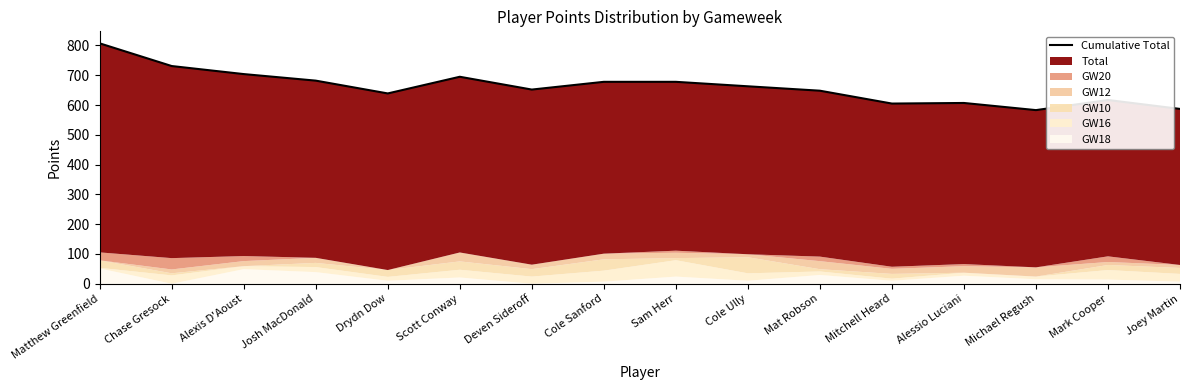

True or false: the data has more than 1 interior local peaks.

True